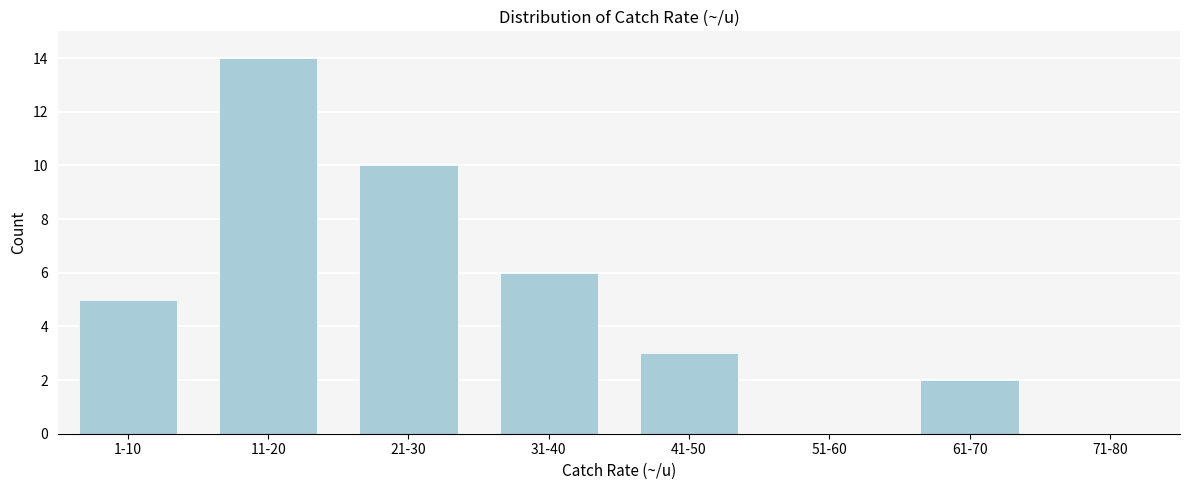

Reading left to right, what are all the values shown in this chart?

1-10=5	11-20=14	21-30=10	31-40=6	41-50=3	51-60=0	61-70=2	71-80=0